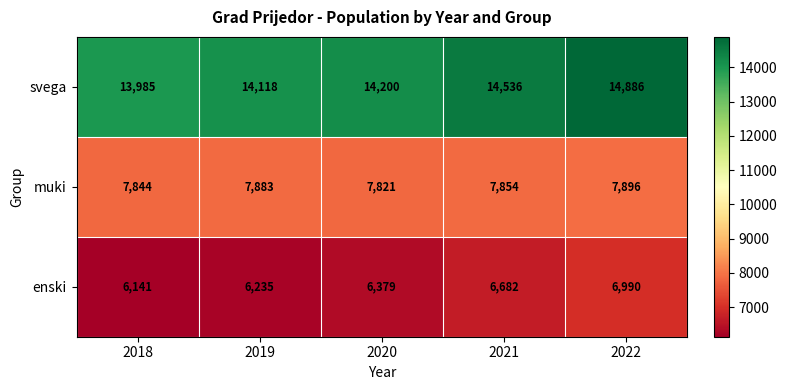

Reading right to left, extract all data points from this chart.

svega: 14886	14536	14200	14118	13985
muki: 7896	7854	7821	7883	7844
enski: 6990	6682	6379	6235	6141